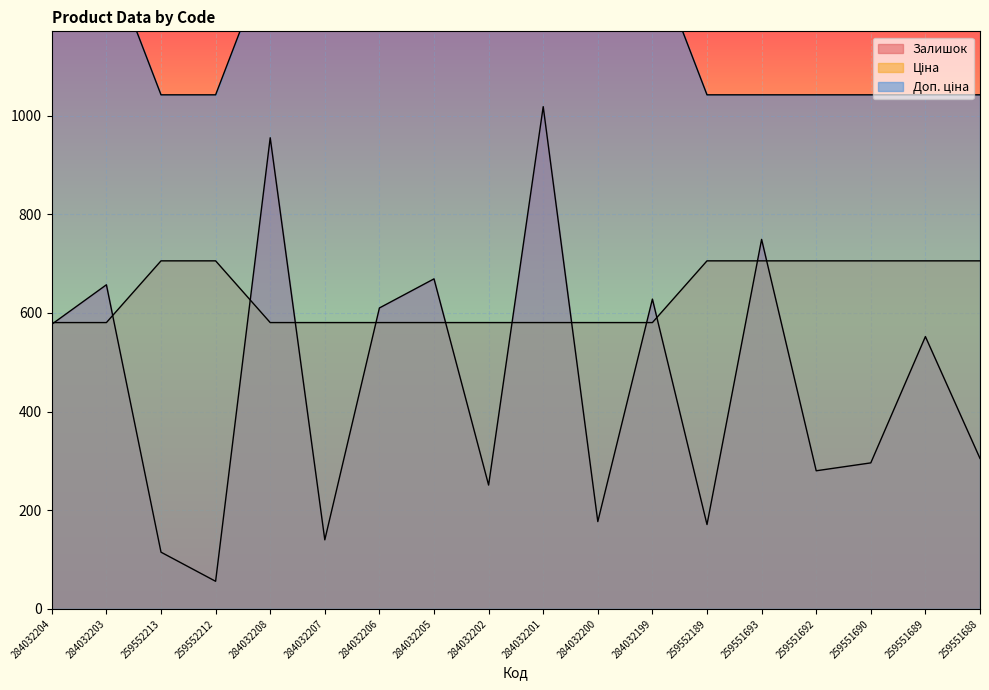

What is the value of the Доп. ціна point at the 10th from the left?

580.4